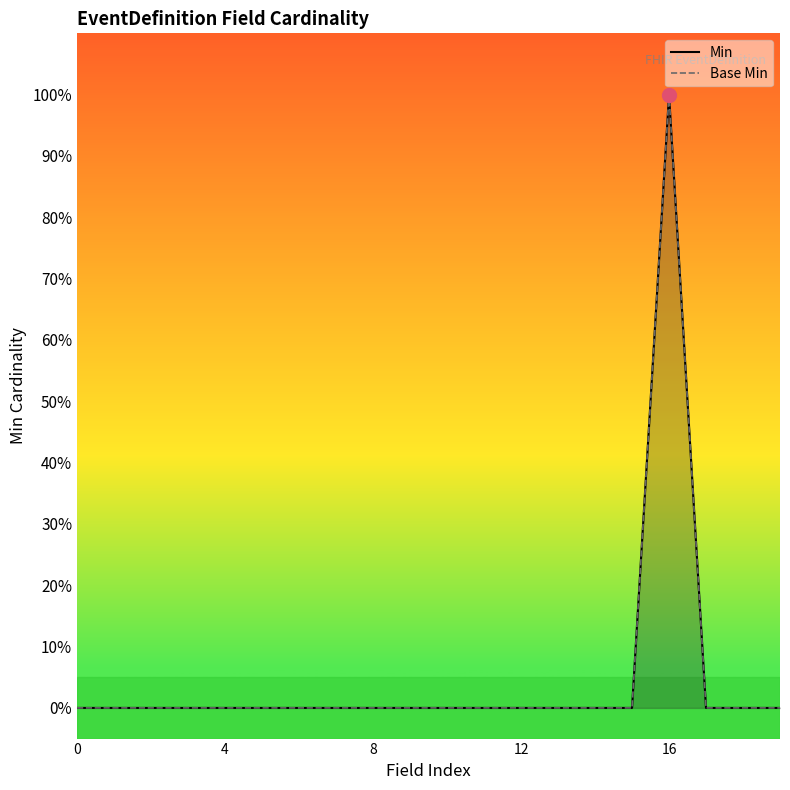

Is it true that Min equals 0 at 12?

True